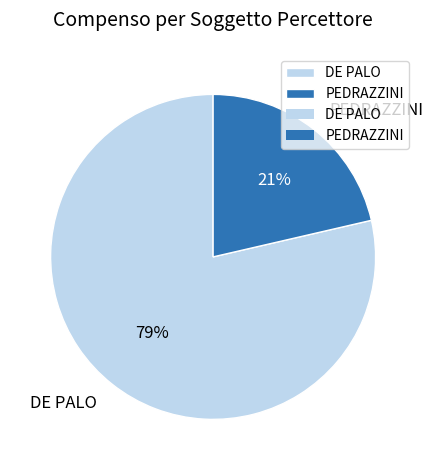

To the nearest percent, what is the average slice percentage?

50%